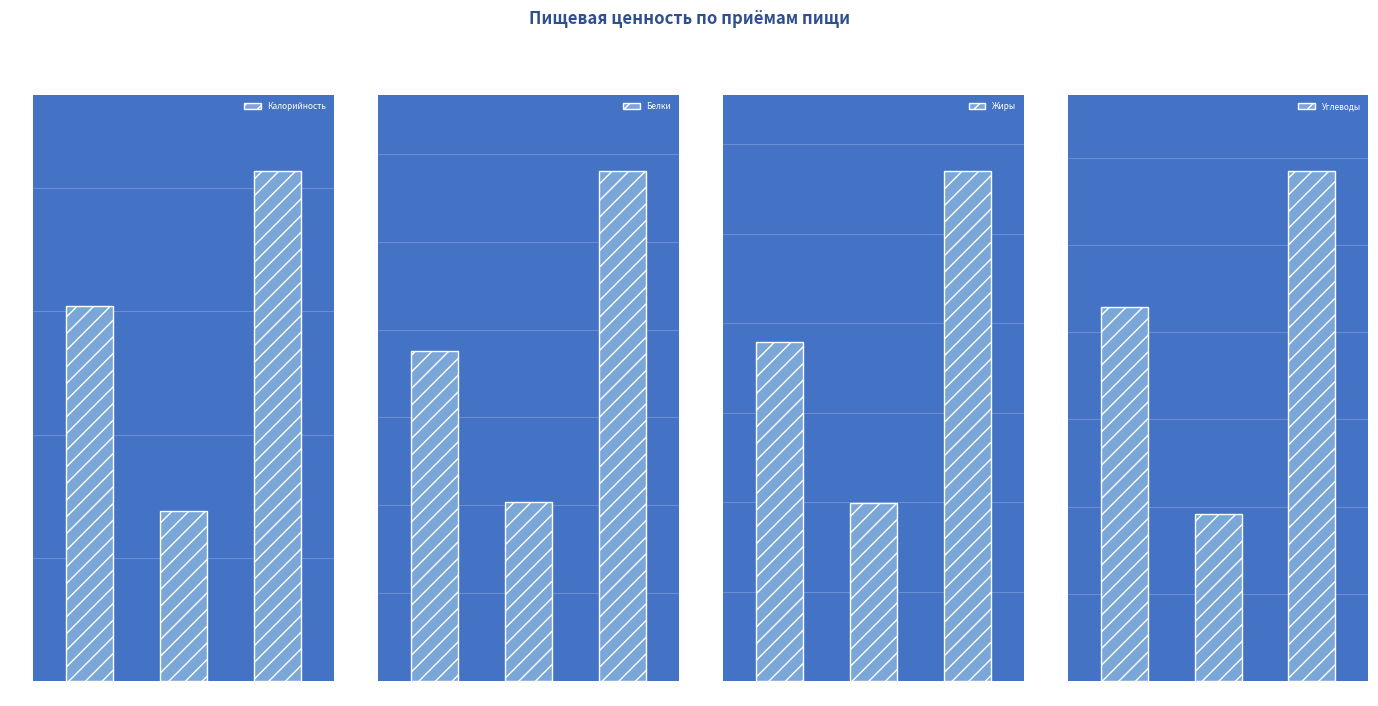

How many values in the Калорийность series are below 609?

1